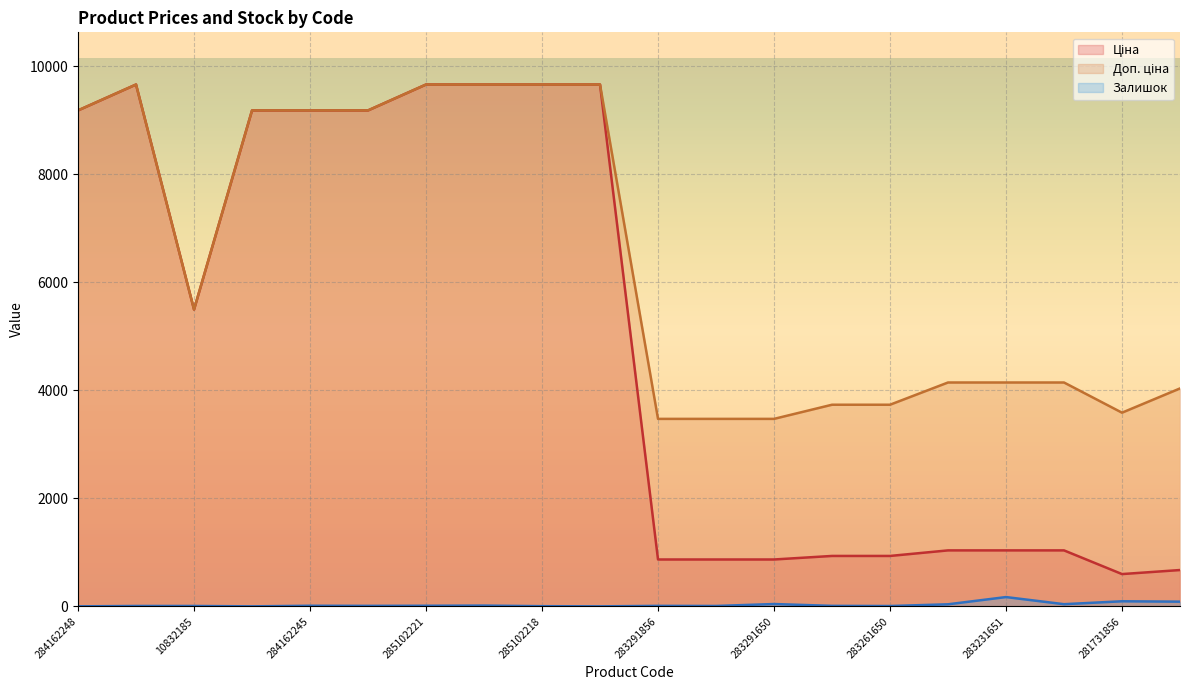

What is the label of the 16th point from the right?

284162245